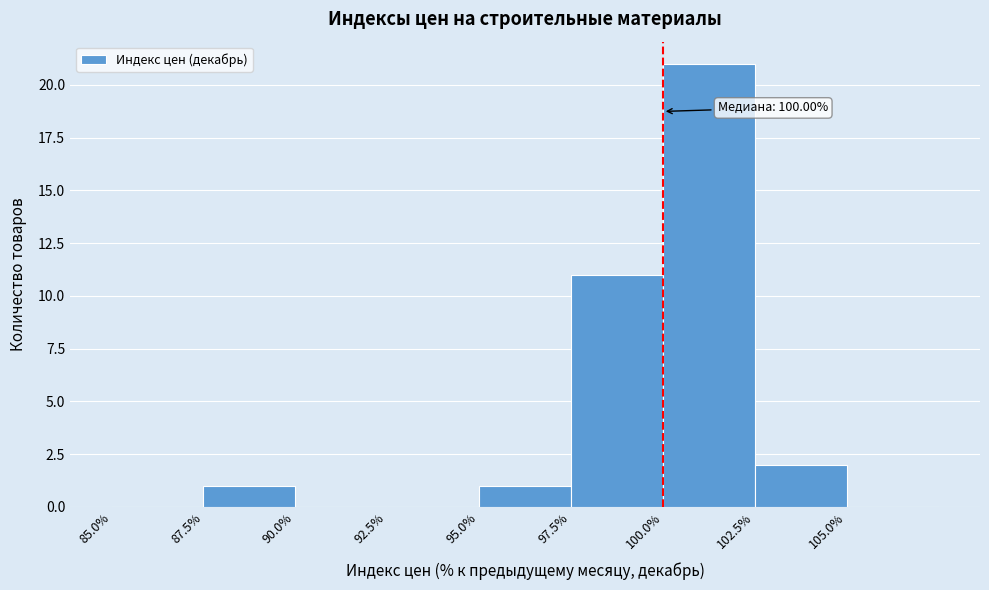

Which range on the x-axis has the tallest bar?

100.0 to 102.5